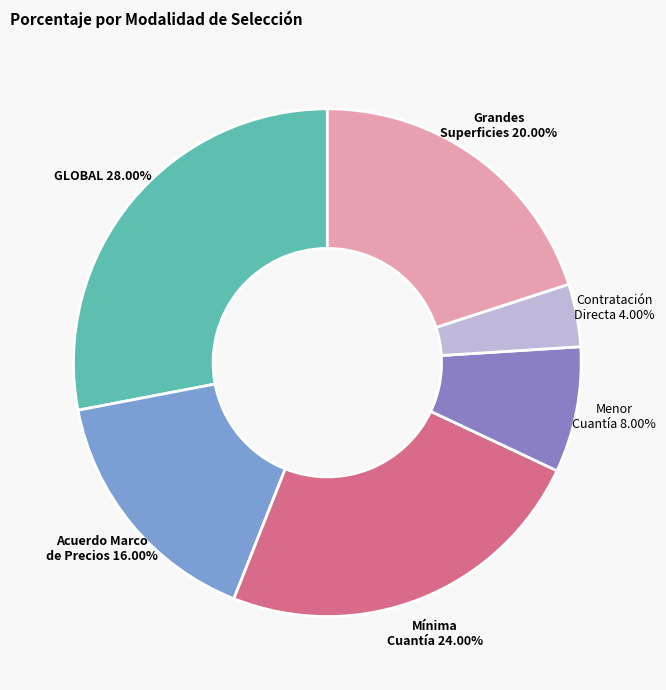

To the nearest percent, what is the average slice percentage?

17%